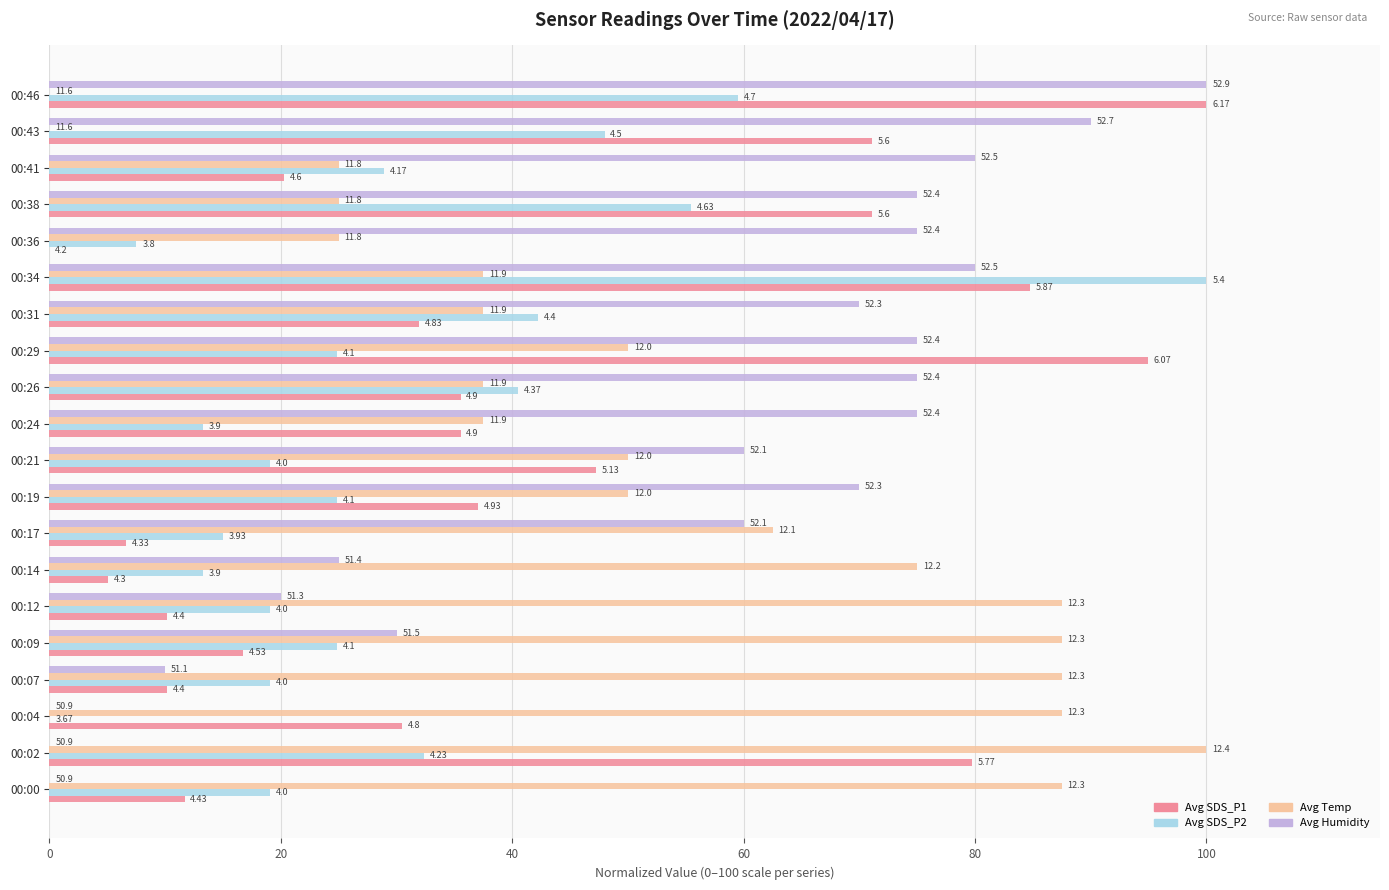

What are all the series names shown in the legend?

Avg SDS_P1, Avg SDS_P2, Avg Temp, Avg Humidity